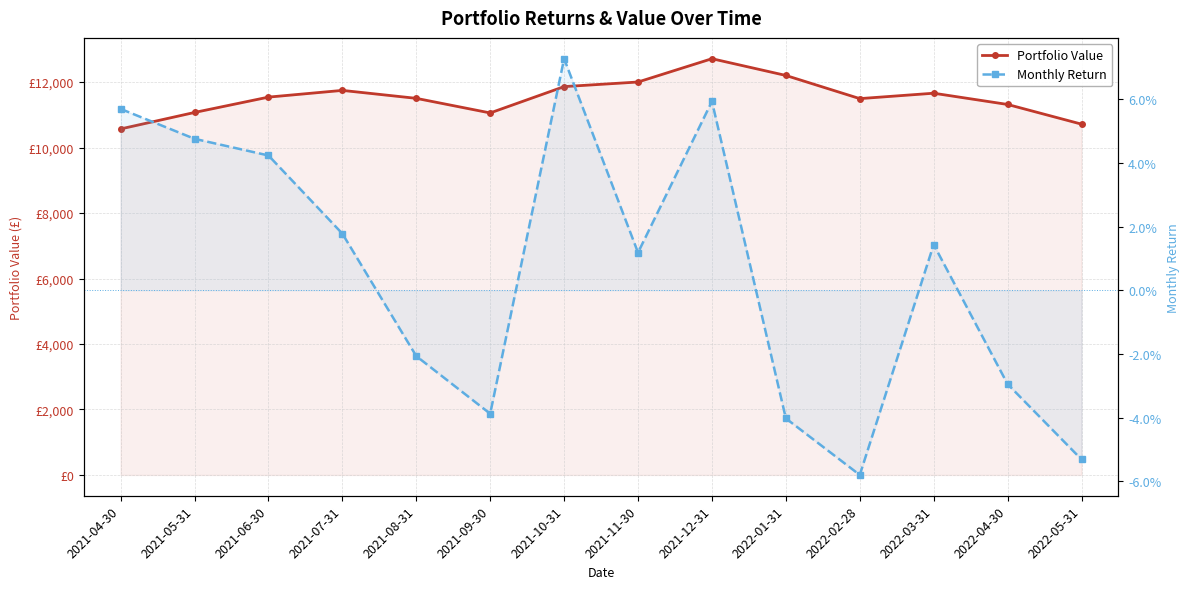

What is the sum of all Monthly Return values?

0.1